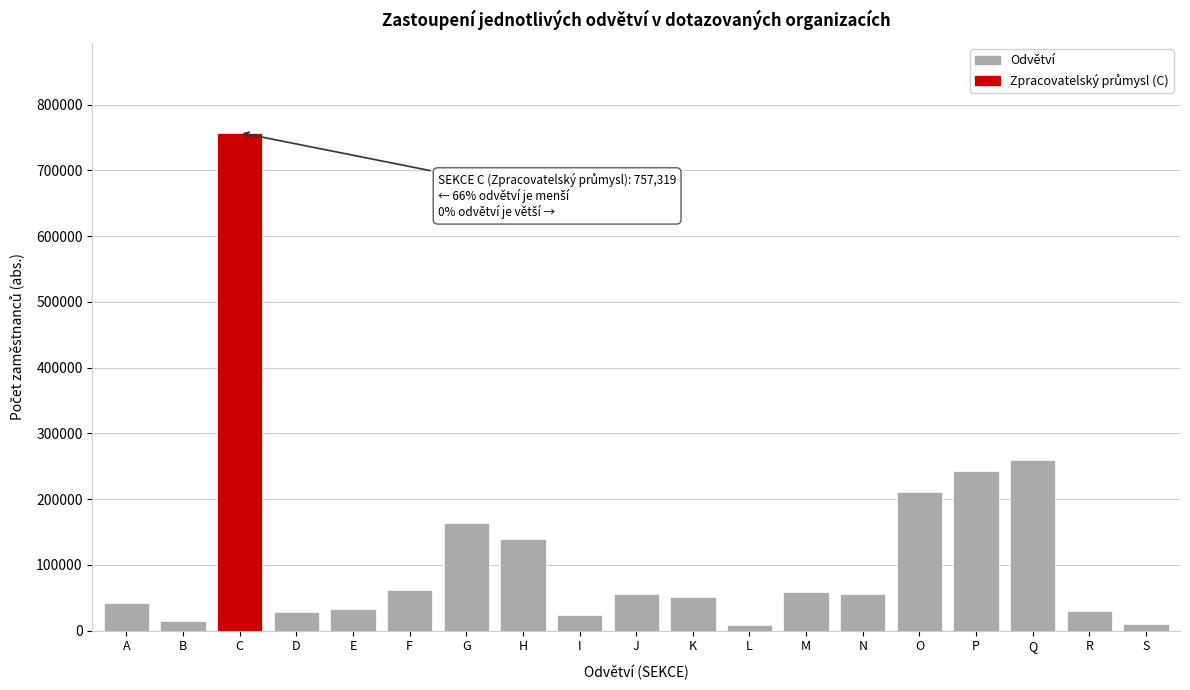

Which has a higher value, L or N?

N